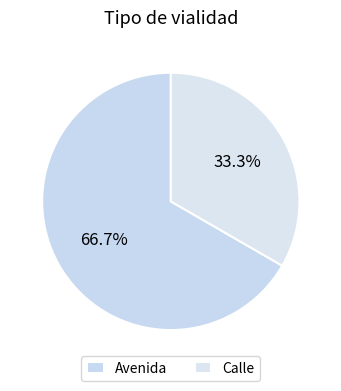

What percentage is NOT represented by Avenida?

33.3%